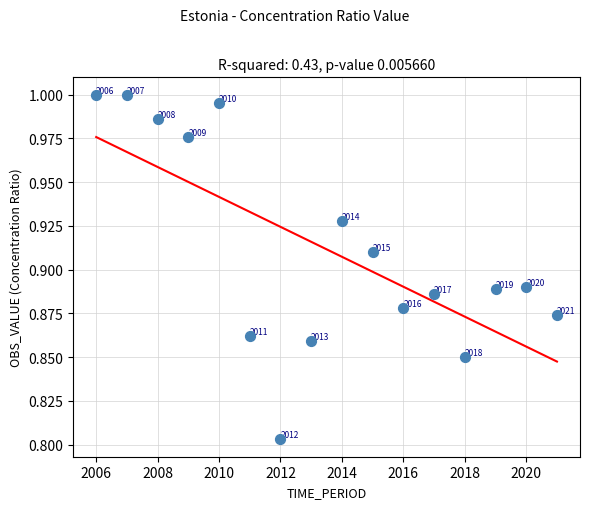

What is the range of X values (max minus min)?

15.0